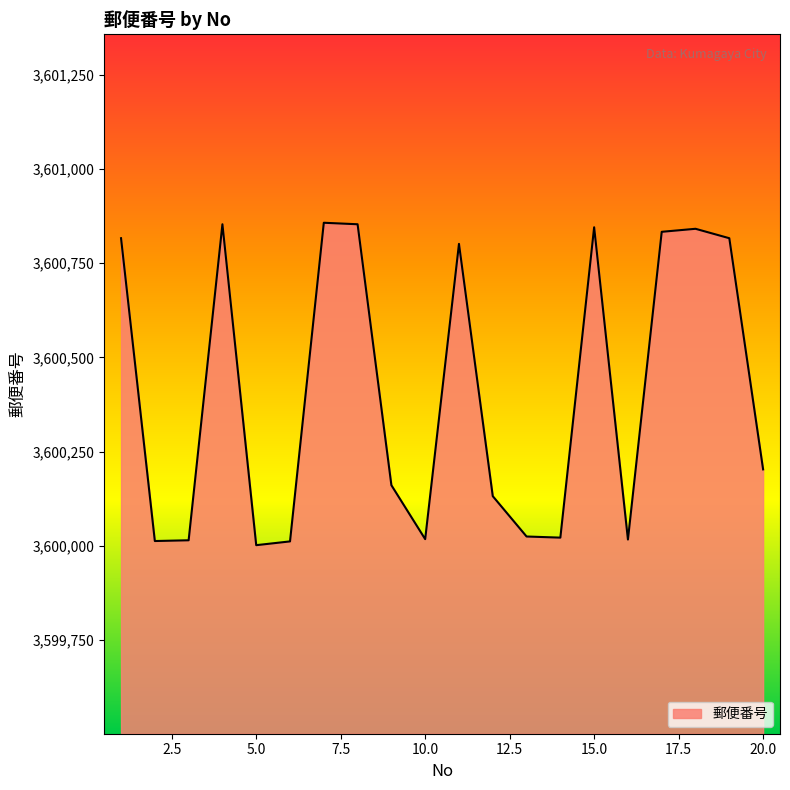

What is the greatest value displayed?

3600857